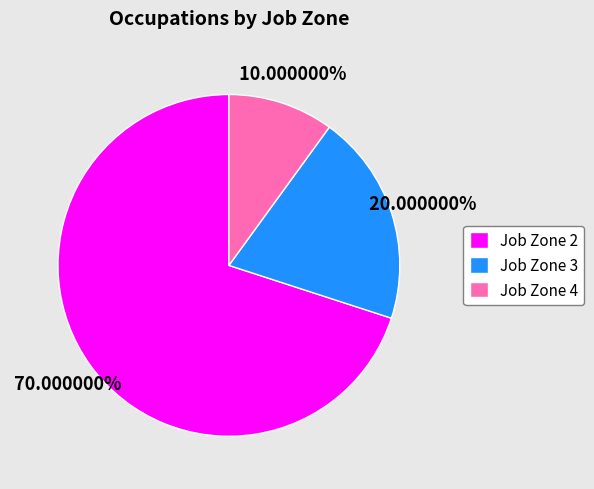

Do Job Zone 2 and Job Zone 3 together represent more than half of the pie?

Yes